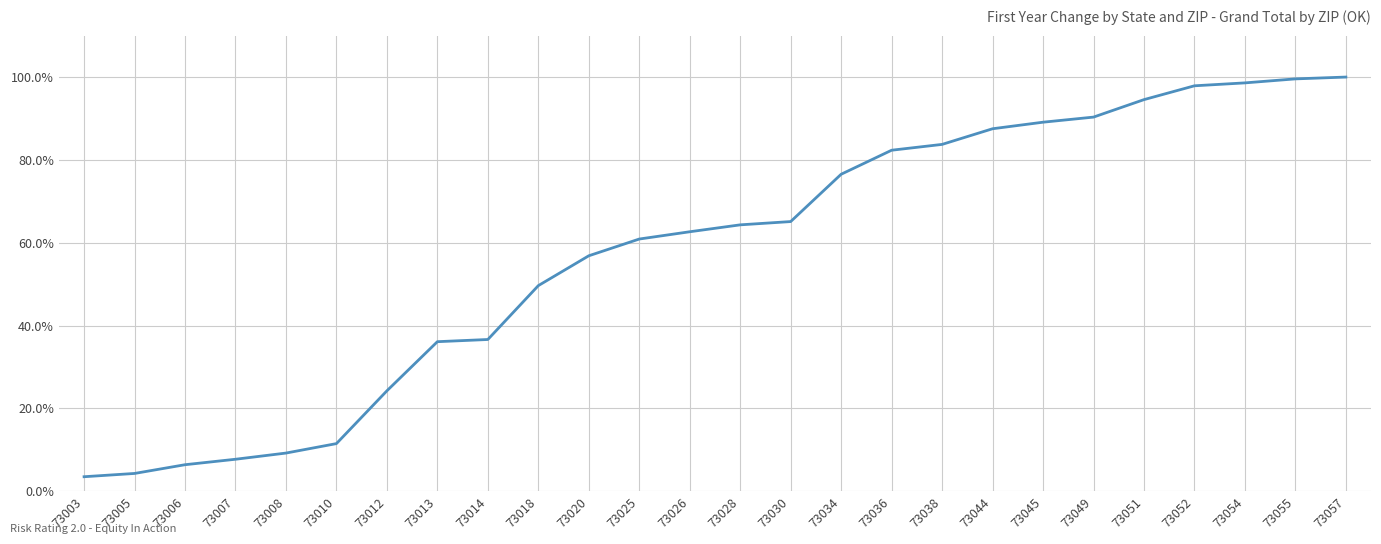

The value at 73013 is 56.7. True or false?

False